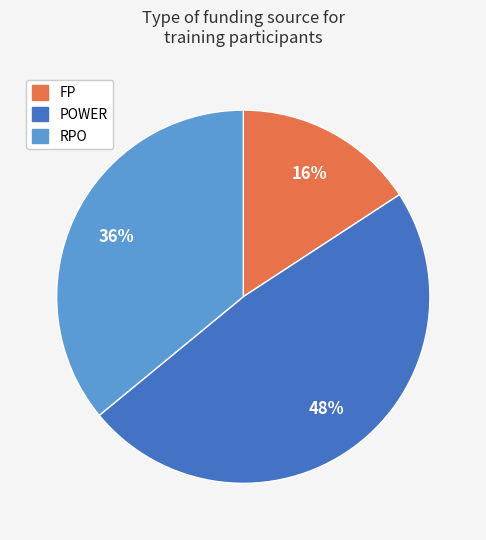

Combined, do POWER and FP account for over 50%?

Yes